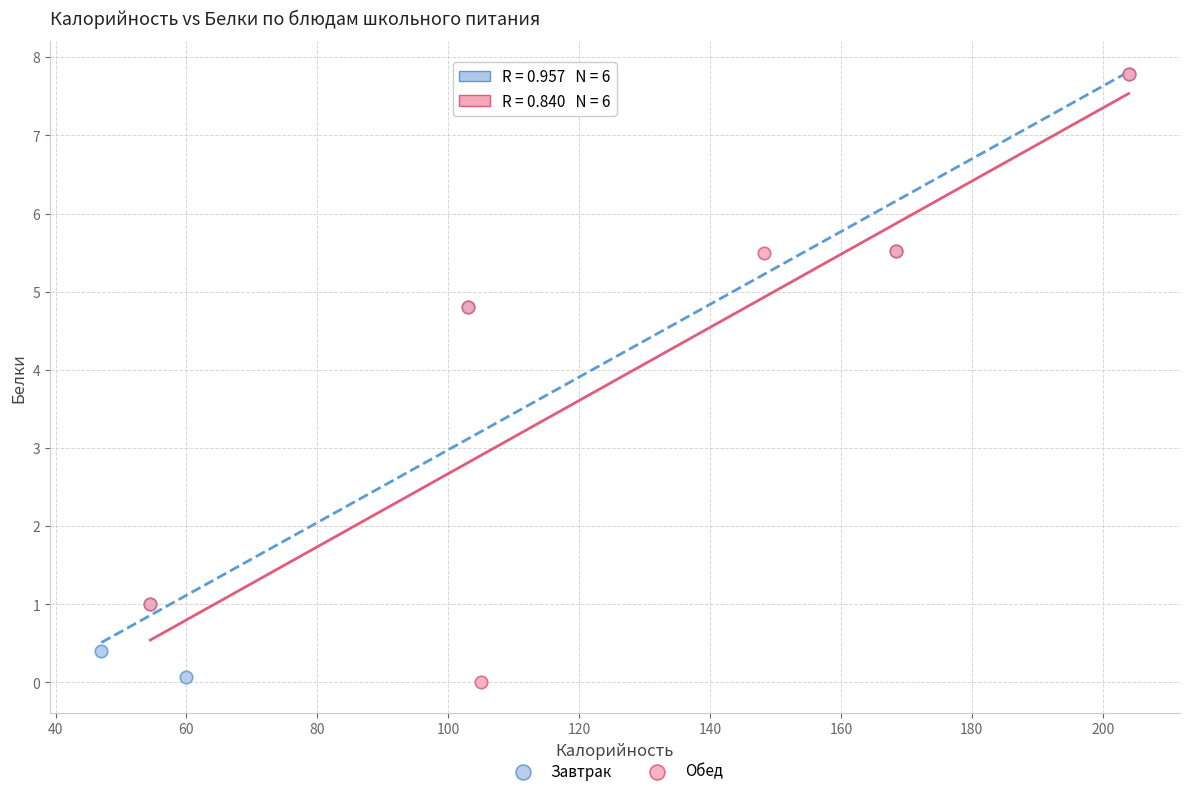

What are all the series names shown in the legend?

Завтрак, Обед